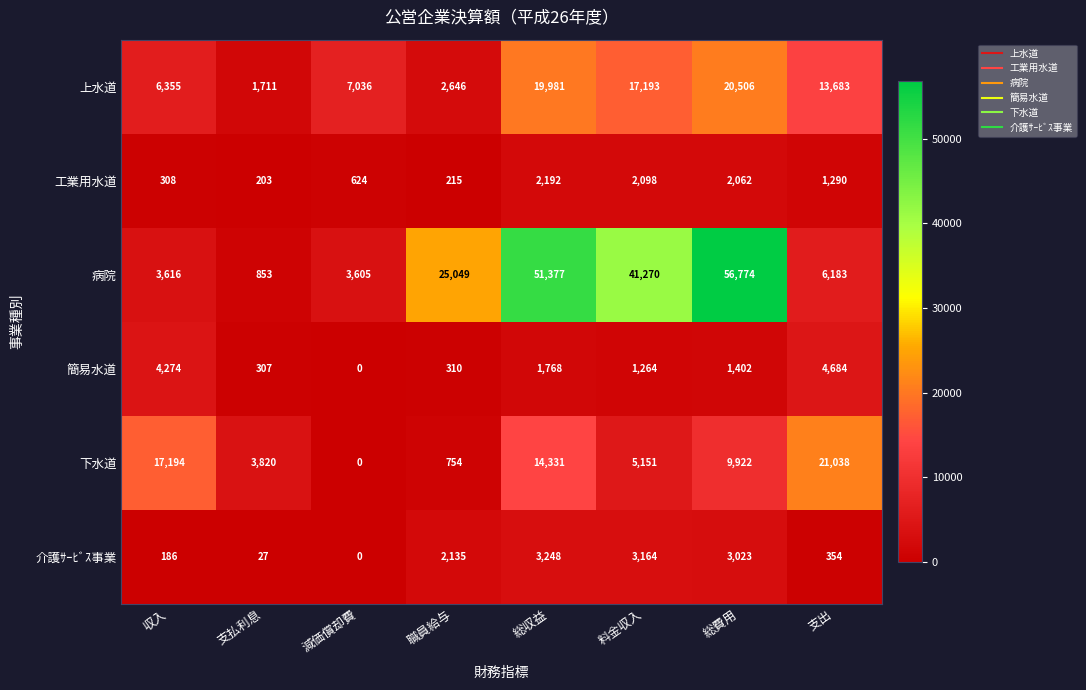

Rank the series by their maximum value, from lowest to highest.

工業用水道, 介護ｻｰﾋﾞｽ事業, 簡易水道, 上水道, 下水道, 病院